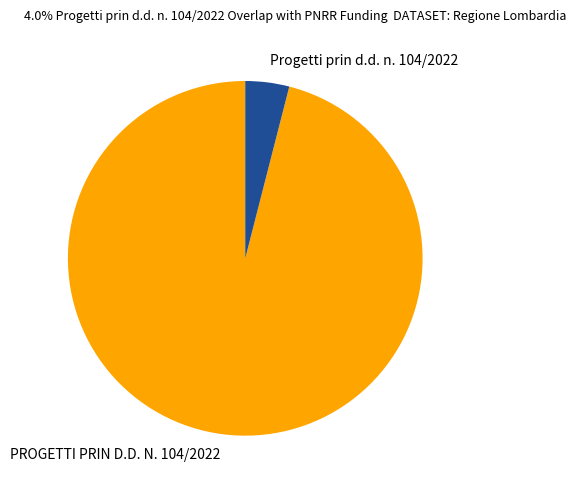

How many segments does this pie chart have?

2